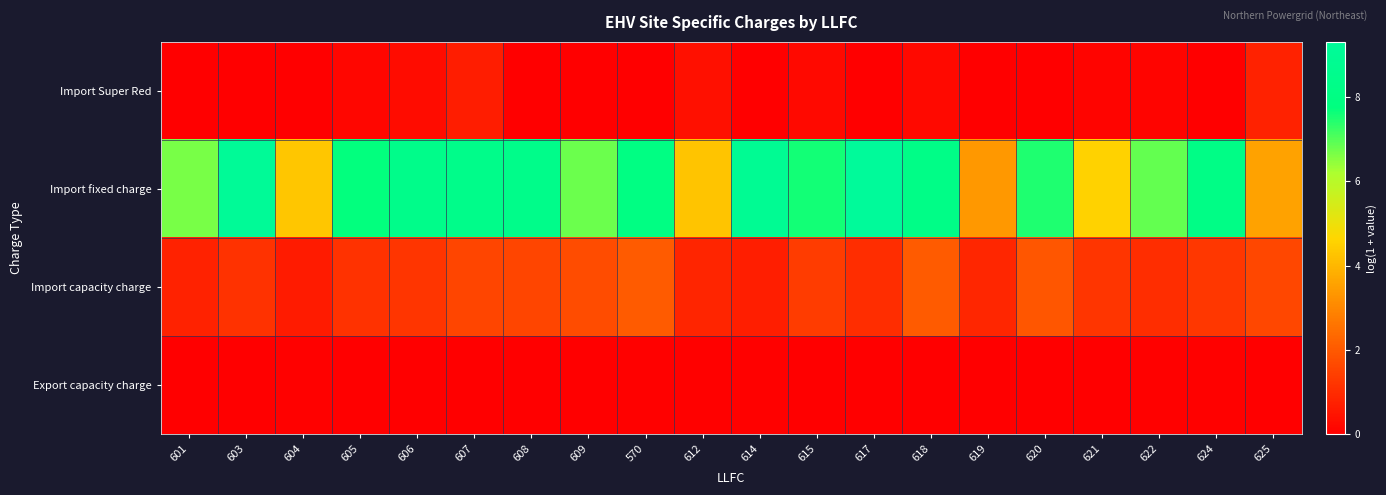

What is the spread (max minus min) of values at 619?

3.4